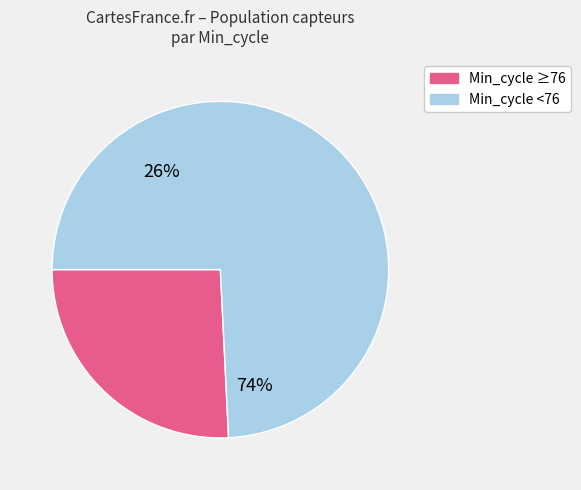

Is it true that 77 is 18% of the pie?

False